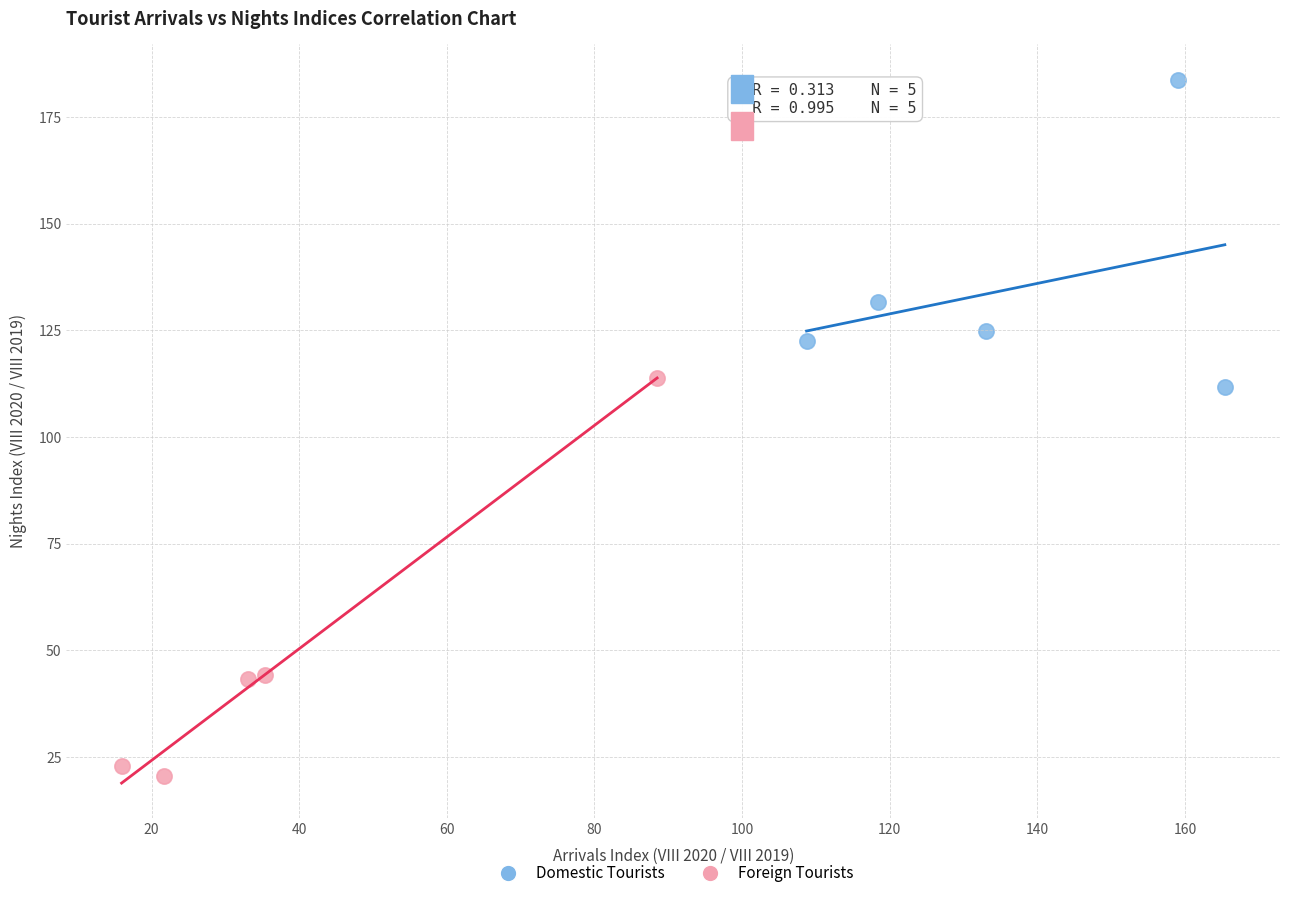

Which series contains the highest Y value?

Domestic Tourists